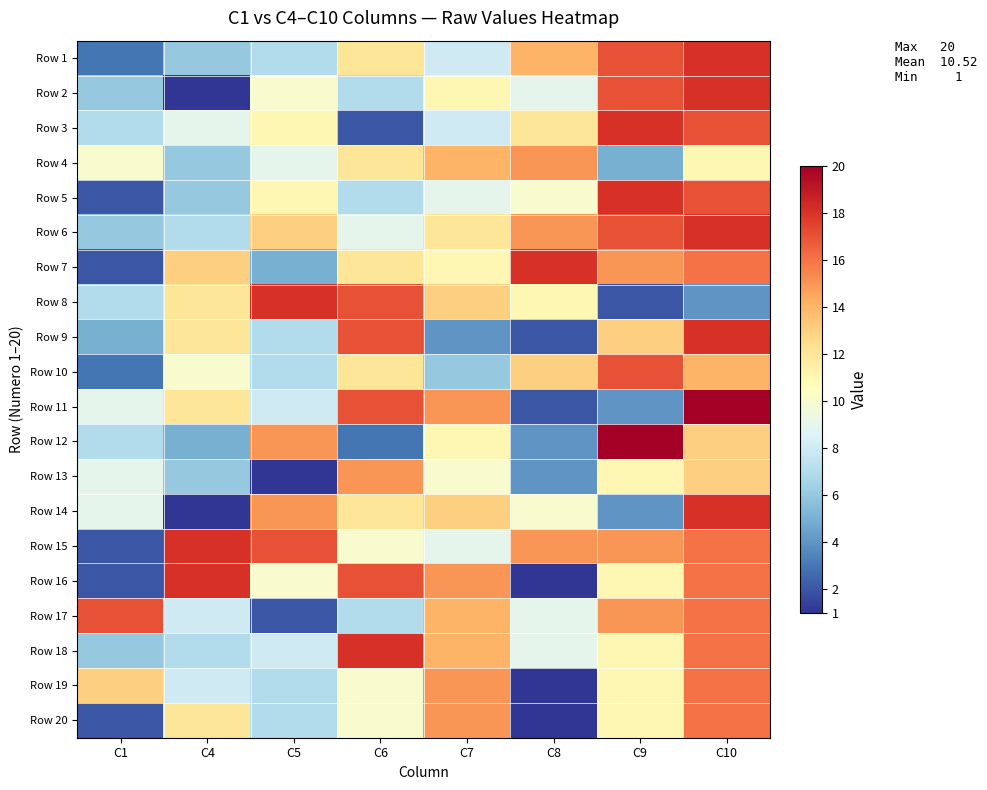

At which category is the sum across all series the highest?

C10